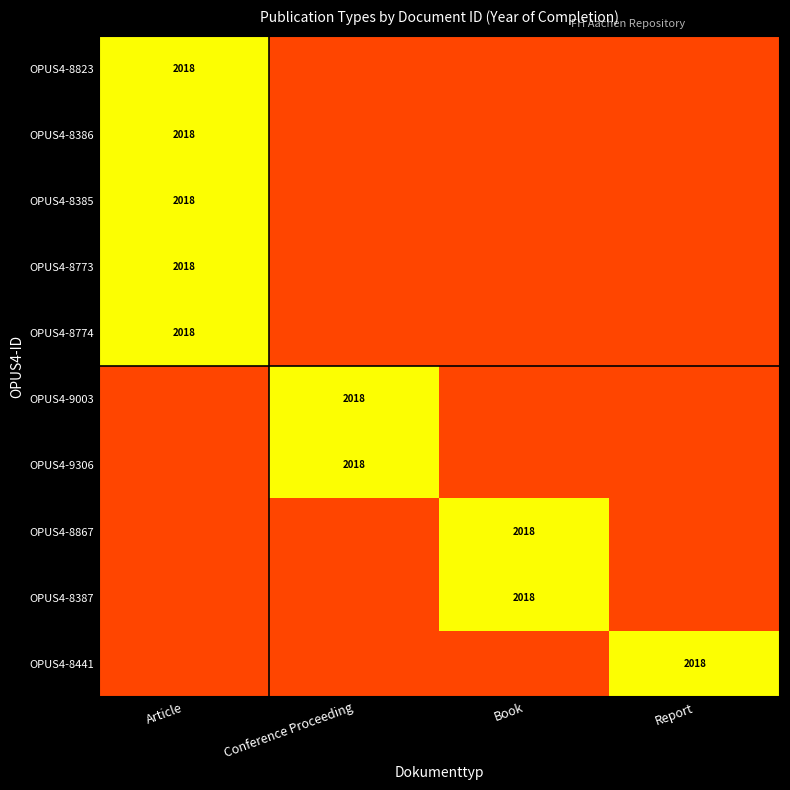

How many data points does each series have?

4